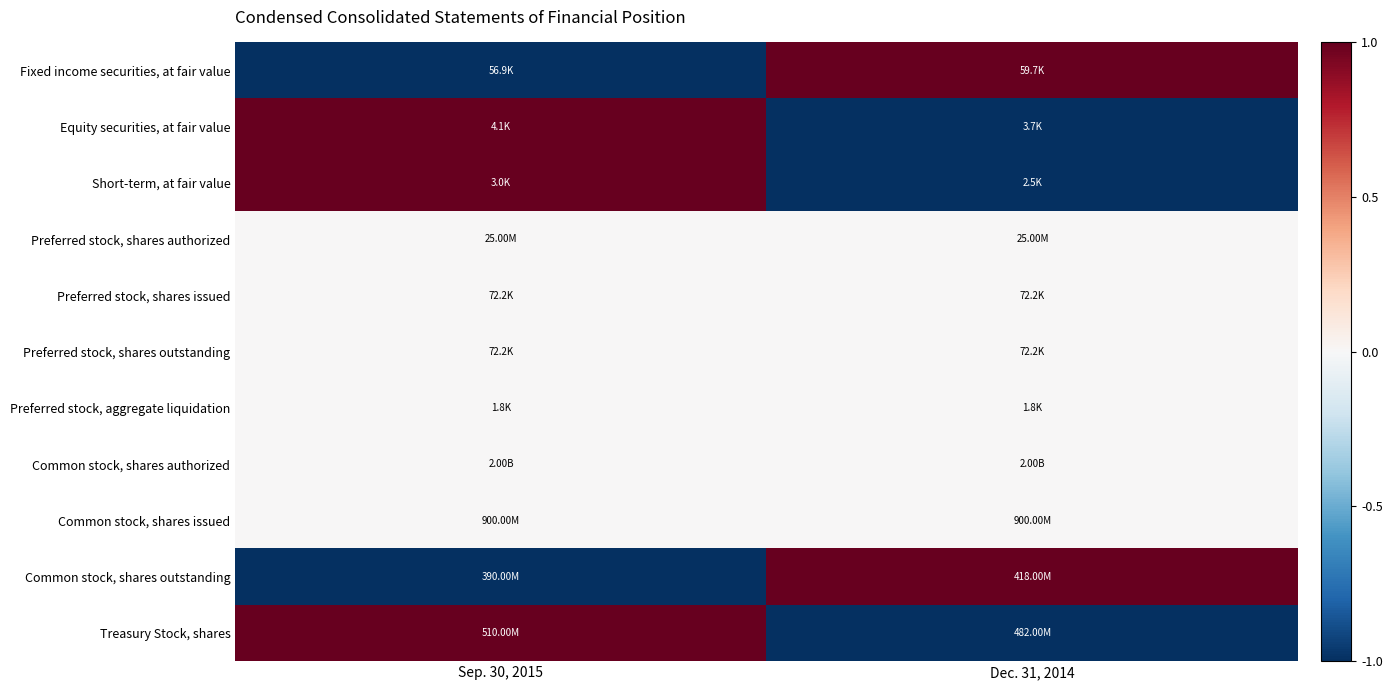

Reading right to left, extract all data points from this chart.

Fixed income securities, at fair value: Dec. 31, 2014=1	Sep. 30, 2015=-1
Equity securities, at fair value: Dec. 31, 2014=-1	Sep. 30, 2015=1
Short-term, at fair value: Dec. 31, 2014=-1	Sep. 30, 2015=1
Preferred stock, shares authorized: Dec. 31, 2014=0	Sep. 30, 2015=0
Preferred stock, shares issued: Dec. 31, 2014=0	Sep. 30, 2015=0
Preferred stock, shares outstanding: Dec. 31, 2014=0	Sep. 30, 2015=0
Preferred stock, aggregate liquidation: Dec. 31, 2014=0	Sep. 30, 2015=0
Common stock, shares authorized: Dec. 31, 2014=0	Sep. 30, 2015=0
Common stock, shares issued: Dec. 31, 2014=0	Sep. 30, 2015=0
Common stock, shares outstanding: Dec. 31, 2014=1	Sep. 30, 2015=-1
Treasury Stock, shares: Dec. 31, 2014=-1	Sep. 30, 2015=1